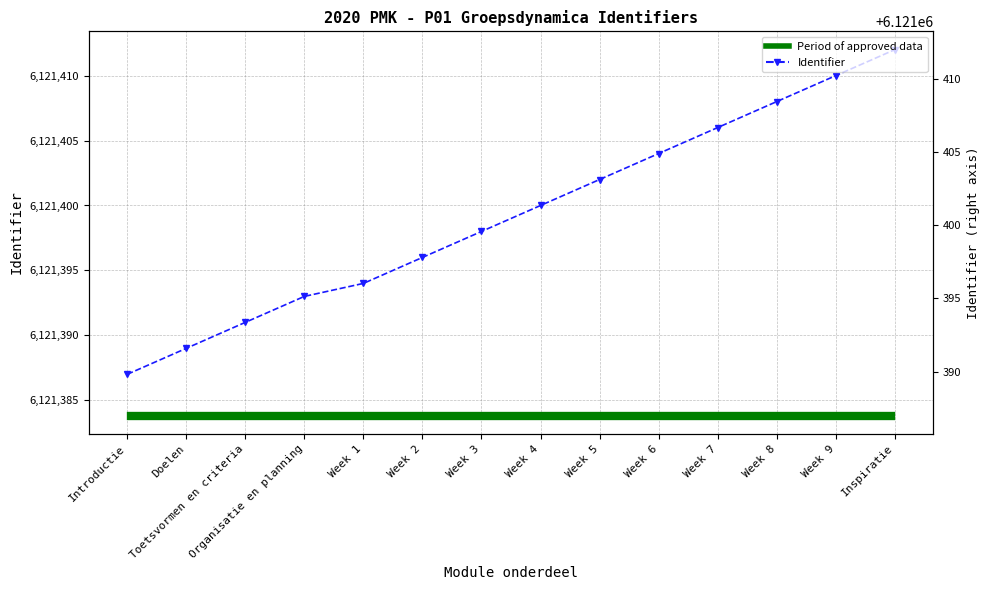

What is the sum of the values at Week 2 and Week 5?

12242798